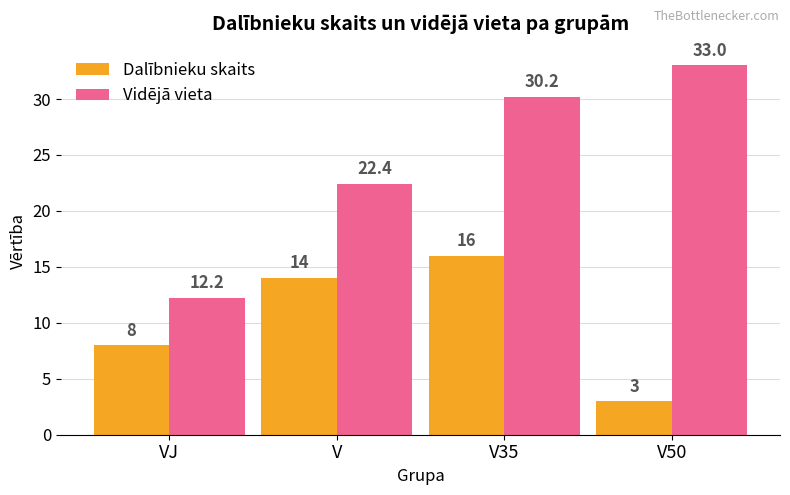

Rank the series by their maximum value, from lowest to highest.

Dalībnieku skaits, Vidējā vieta